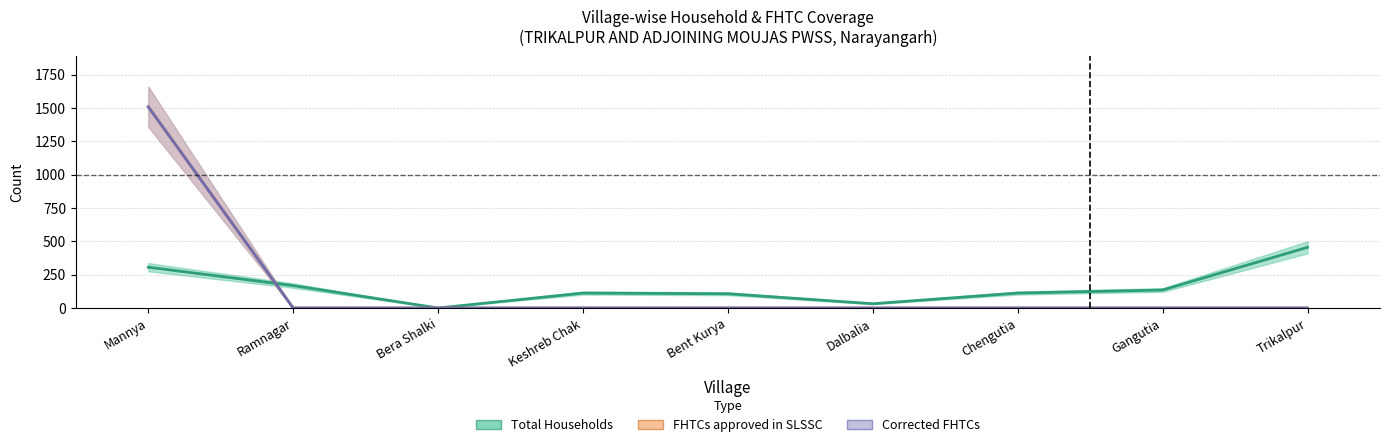

True or false: Corrected FHTCs and FHTCs approved in SLSSC intersect in this chart.

False